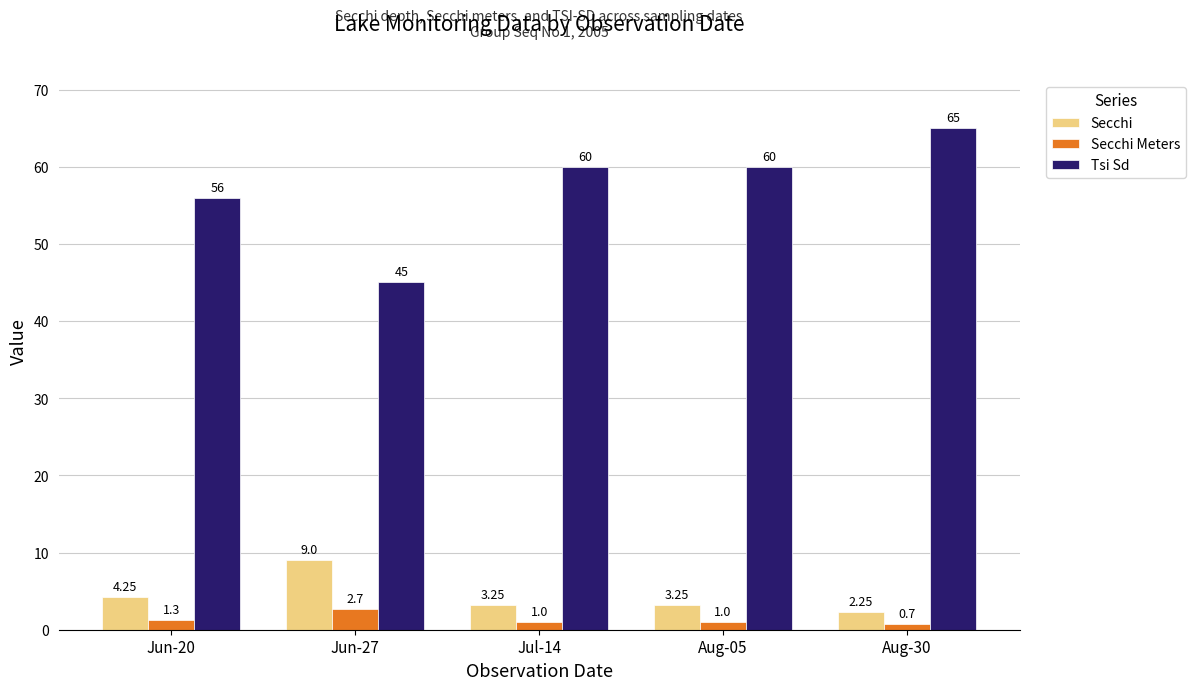

The Tsi Sd series shows 45.0 at Jun-27. True or false?

True